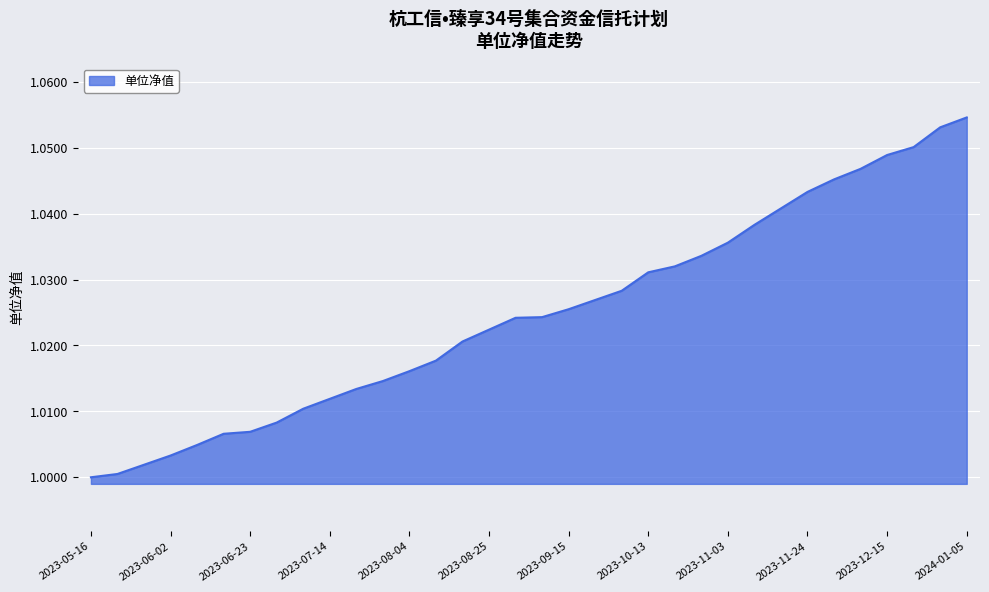

What is the difference between the maximum and minimum values?

0.1